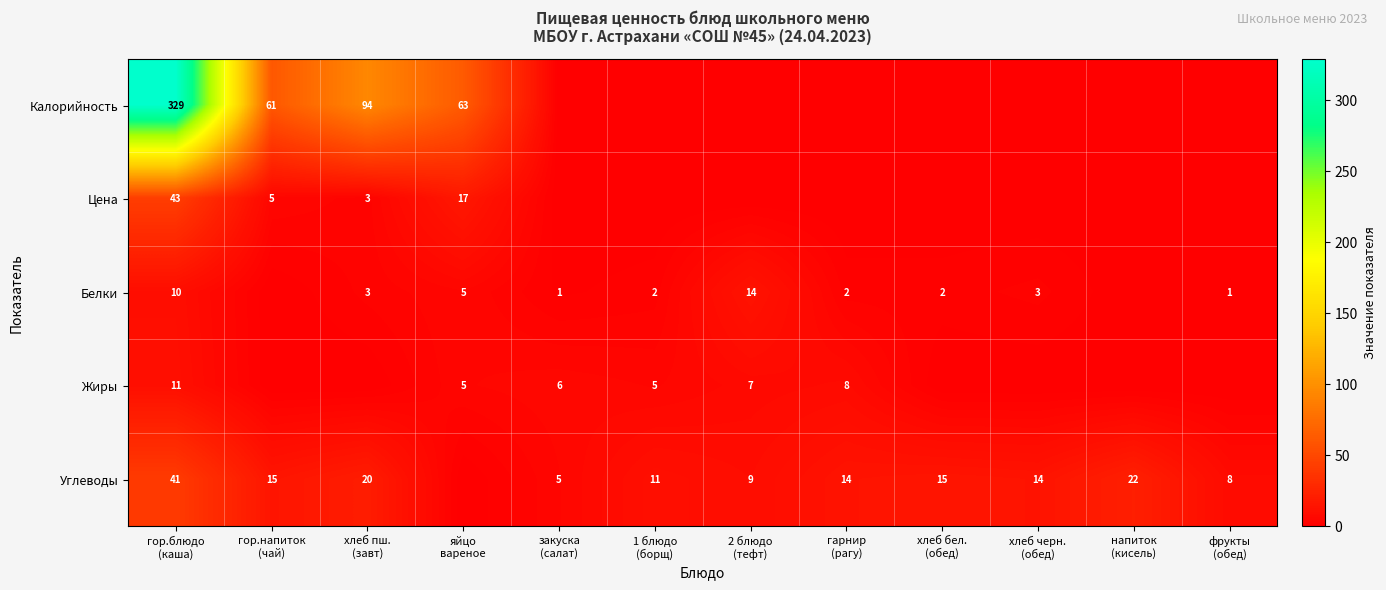

List the series in order of their peak value, lowest first.

Жиры, Белки, Углеводы, Цена, Калорийность